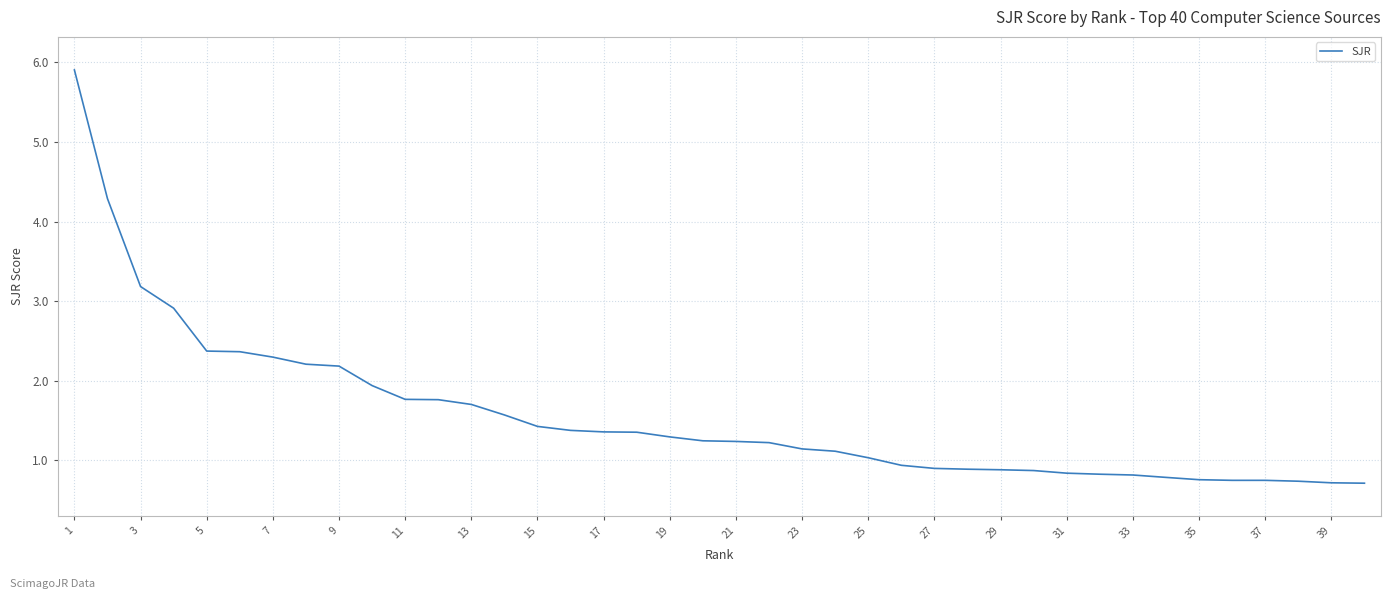

What is the smallest value displayed?

0.7